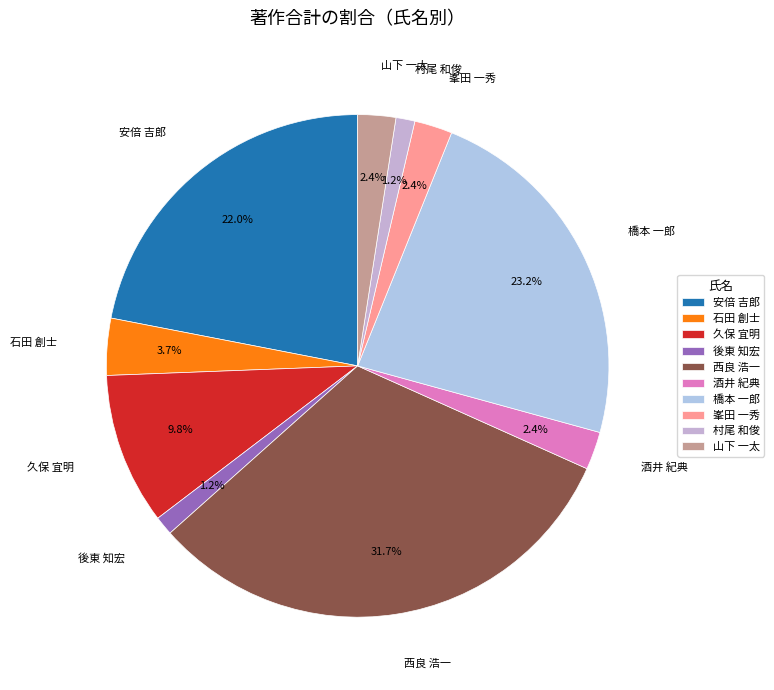

Count the number of slices in the pie.

10